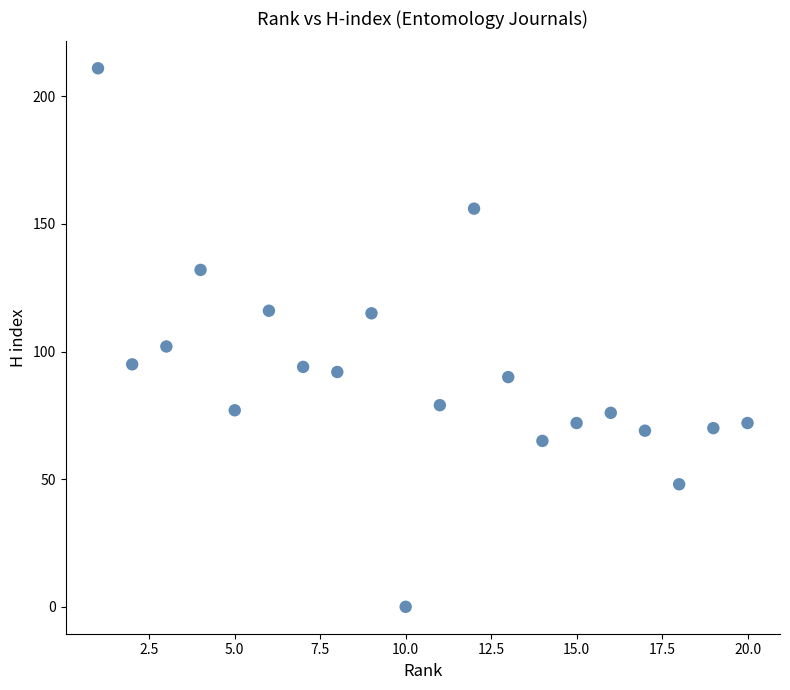

What Y value in the scatter plot is closest to 105?

102